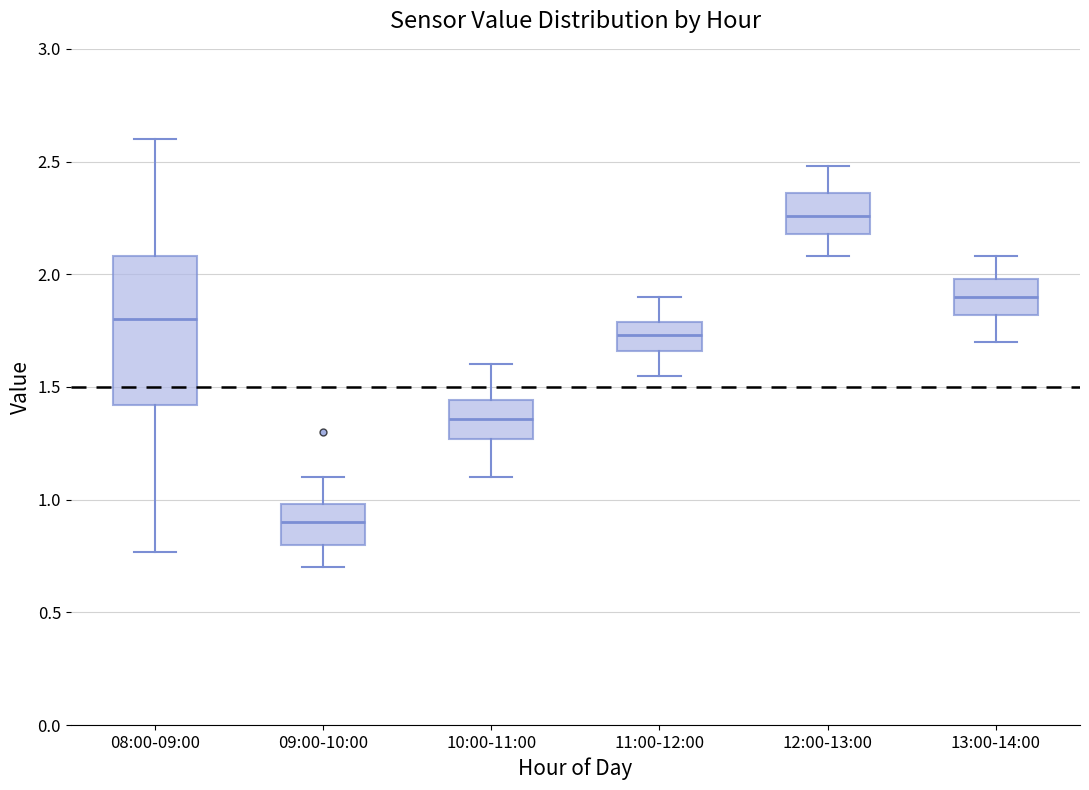

Reading left to right, transcribe this box plot: for each box, give where its median line is, the range the box spans, and where its two whiskers end, as read against the y-axis. The values are not printed on the chart, so give them approximately, as read against the axis.

08:00-09:00: median 1.80, box 1.40 to 2.10, whiskers 0.75 to 2.60
09:00-10:00: median 0.90, box 0.80 to 1.00, whiskers 0.70 to 1.10
10:00-11:00: median 1.35, box 1.25 to 1.45, whiskers 1.10 to 1.60
11:00-12:00: median 1.75, box 1.65 to 1.80, whiskers 1.55 to 1.90
12:00-13:00: median 2.25, box 2.20 to 2.35, whiskers 2.10 to 2.50
13:00-14:00: median 1.90, box 1.80 to 2.00, whiskers 1.70 to 2.10